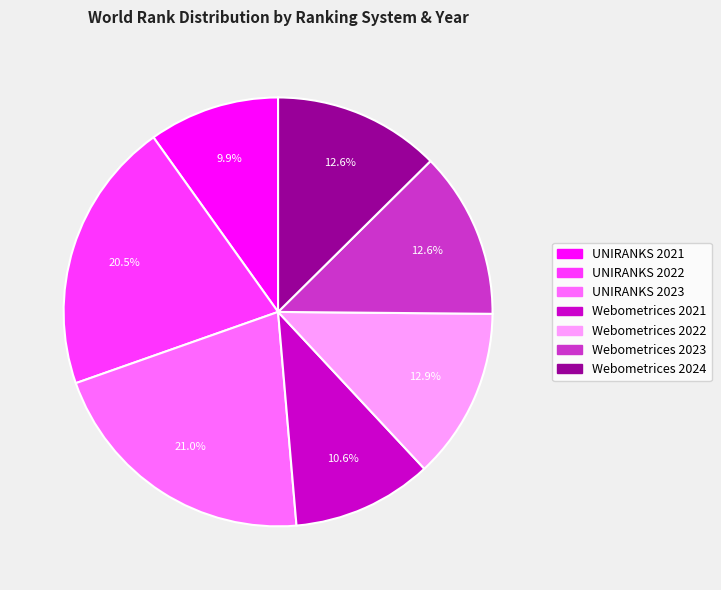

Is there a majority slice in this chart?

No